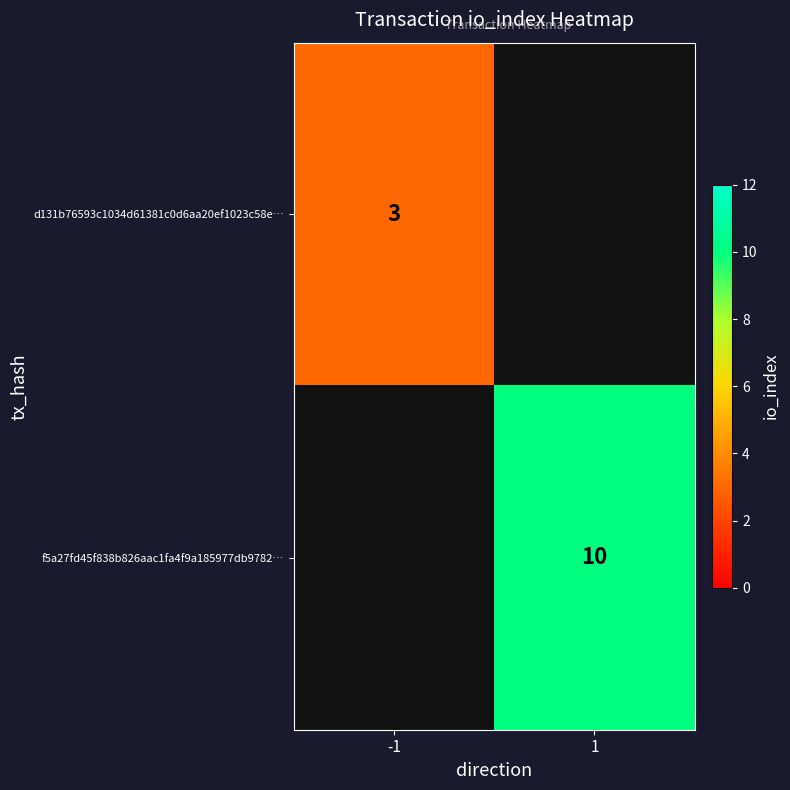

Is the value of f5a27fd45f838b826aac1fa4f9a185977db9782… at 1 greater than the value of d131b76593c1034d61381c0d6aa20ef1023c58e… at -1?

Yes